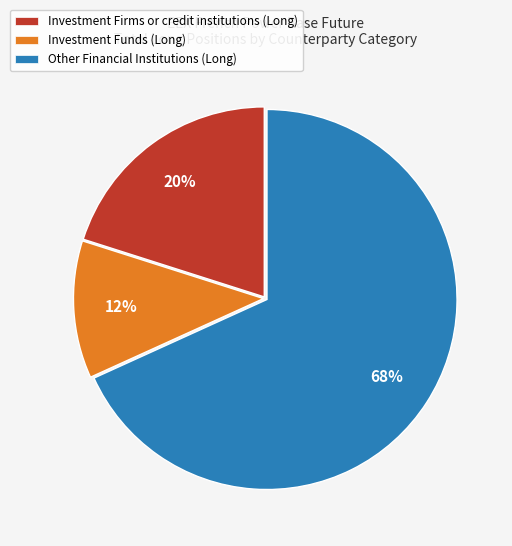

To the nearest percent, what portion does Investment Firms or credit institutions (Long) represent?

20%